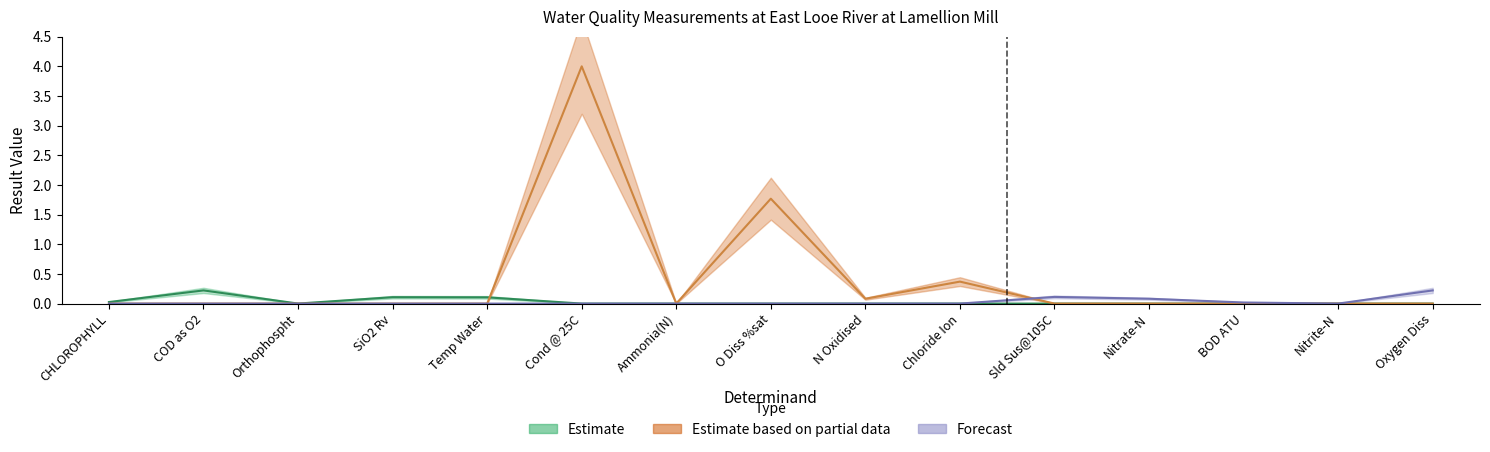

After their last crossing, which series has the higher values: Estimate or Estimate based on partial data?

Estimate based on partial data